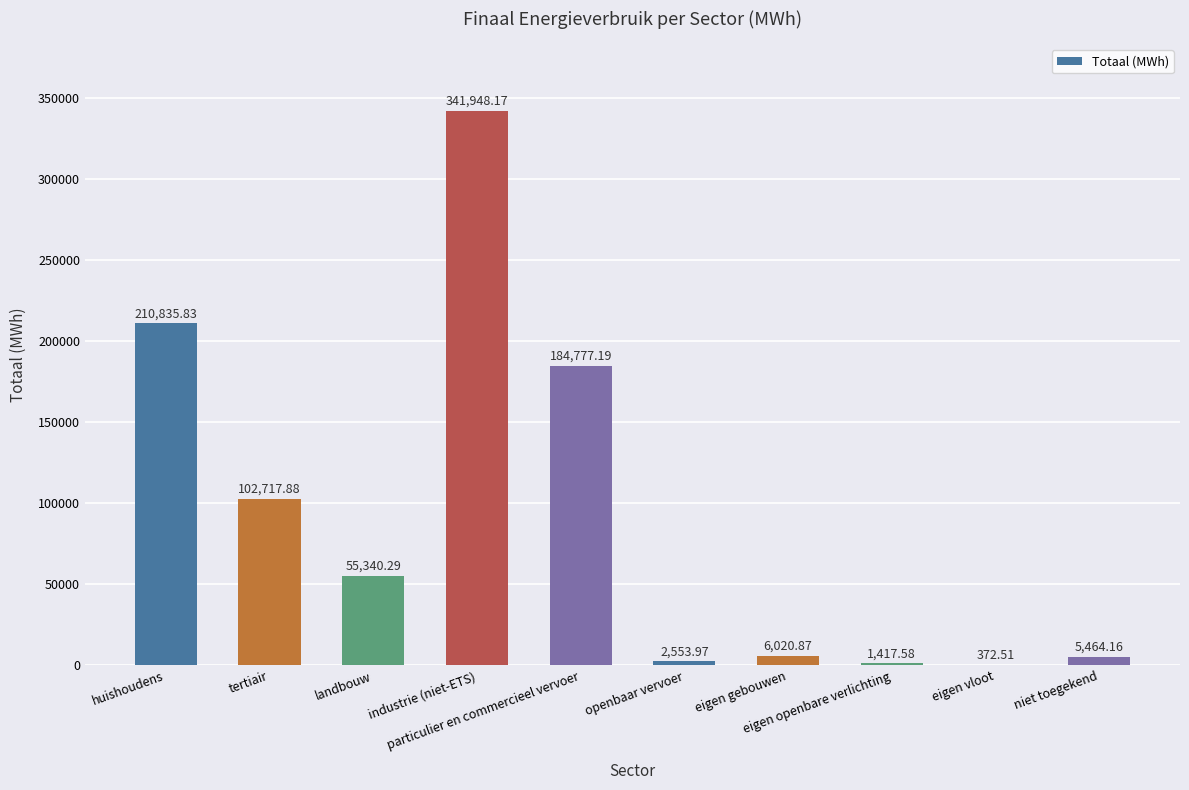

How many data points does each series have?

10